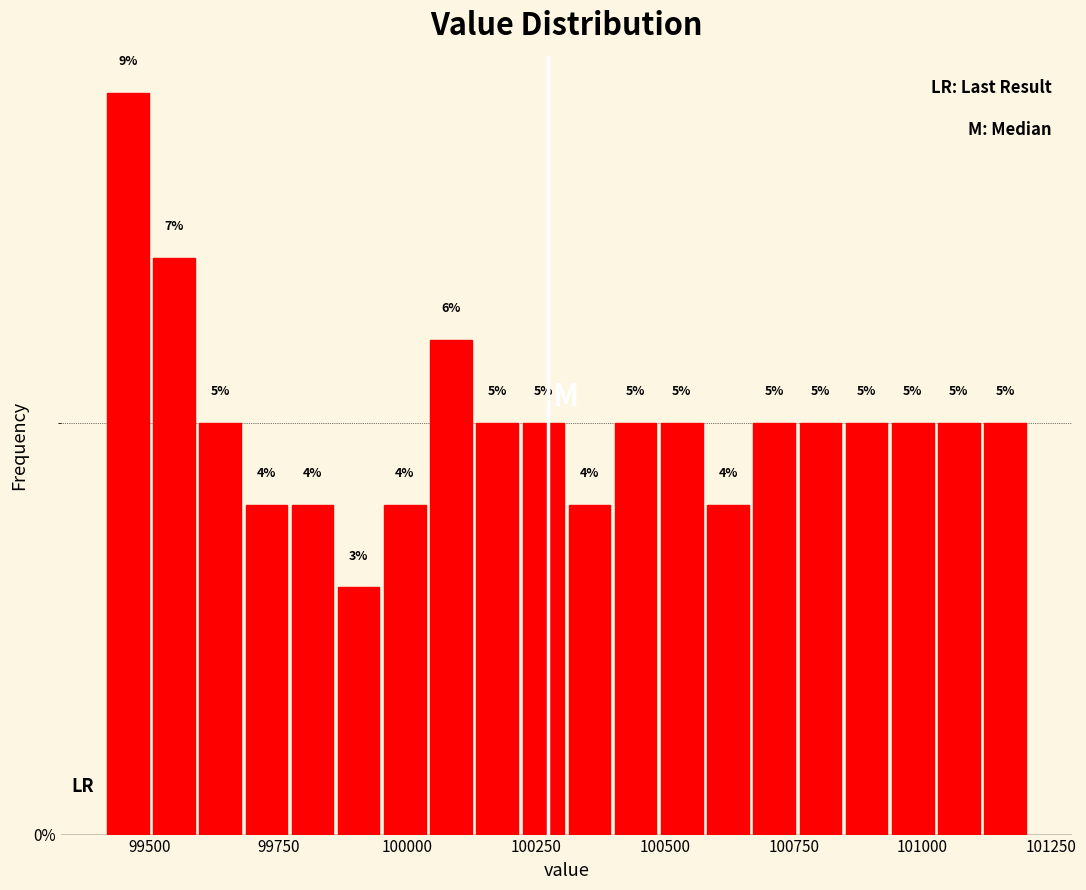

Around what value on the x-axis is the tallest bar? Give the approximate position of its centre, as read against the axis.

99450